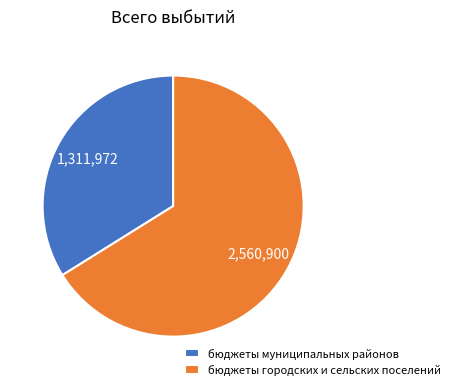

Between бюджеты городских и сельских поселений and бюджеты муниципальных районов, which is larger?

бюджеты городских и сельских поселений